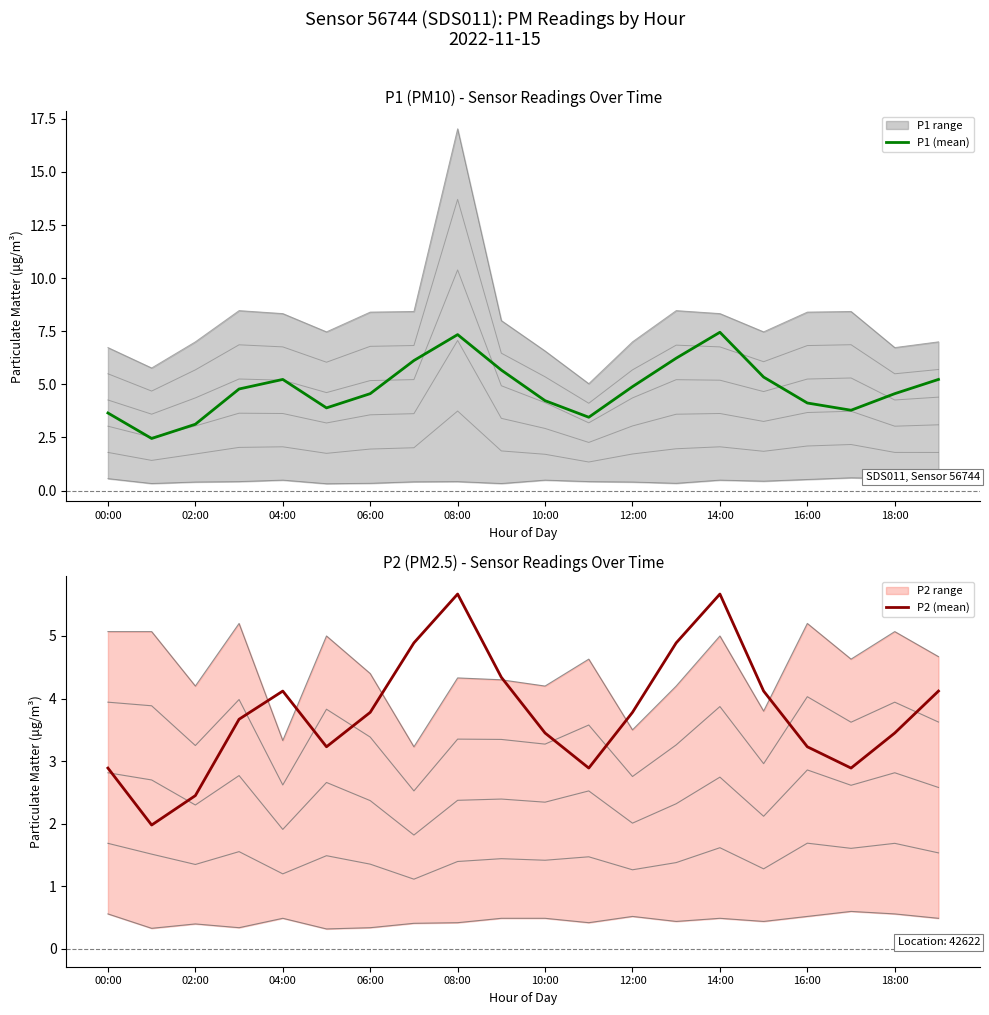

The value of P1 (mean) at 06:00 is 4.6. True or false?

True